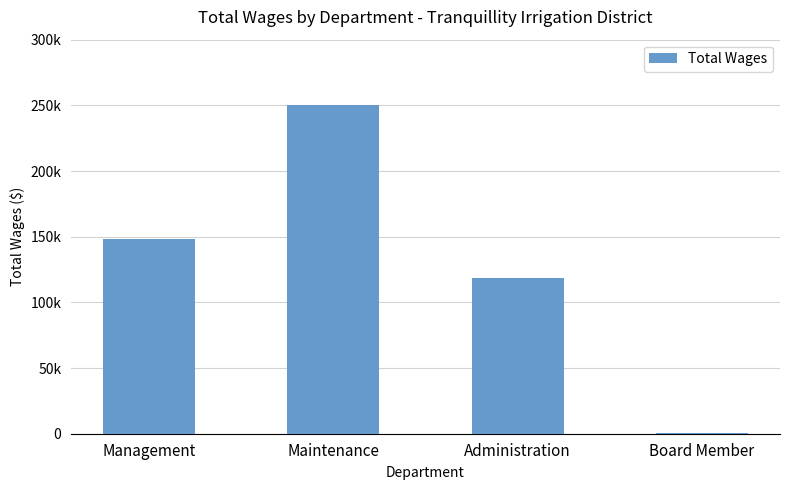

What is the average value?

129561